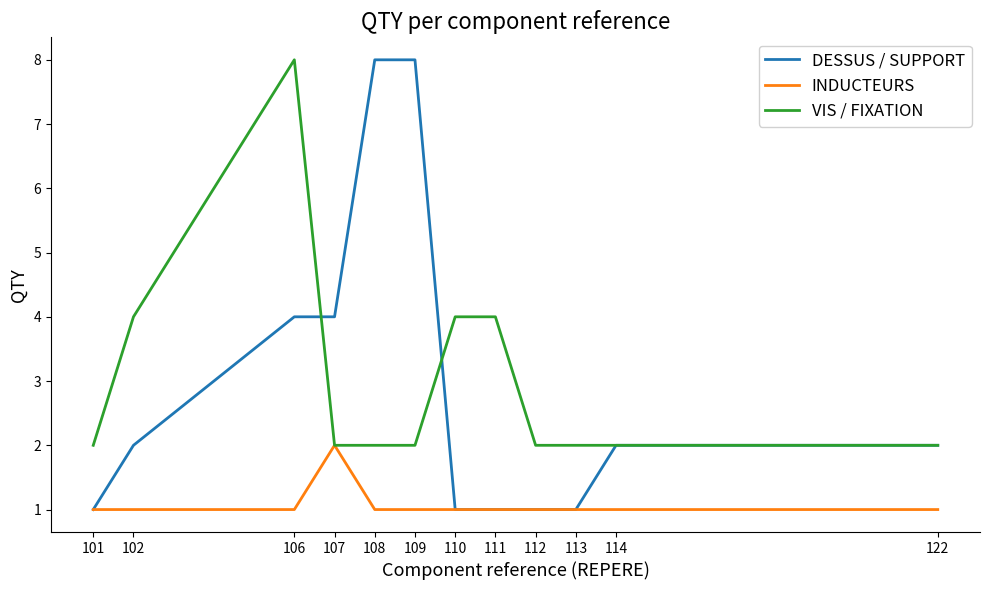

Count the number of data series in this chart.

3